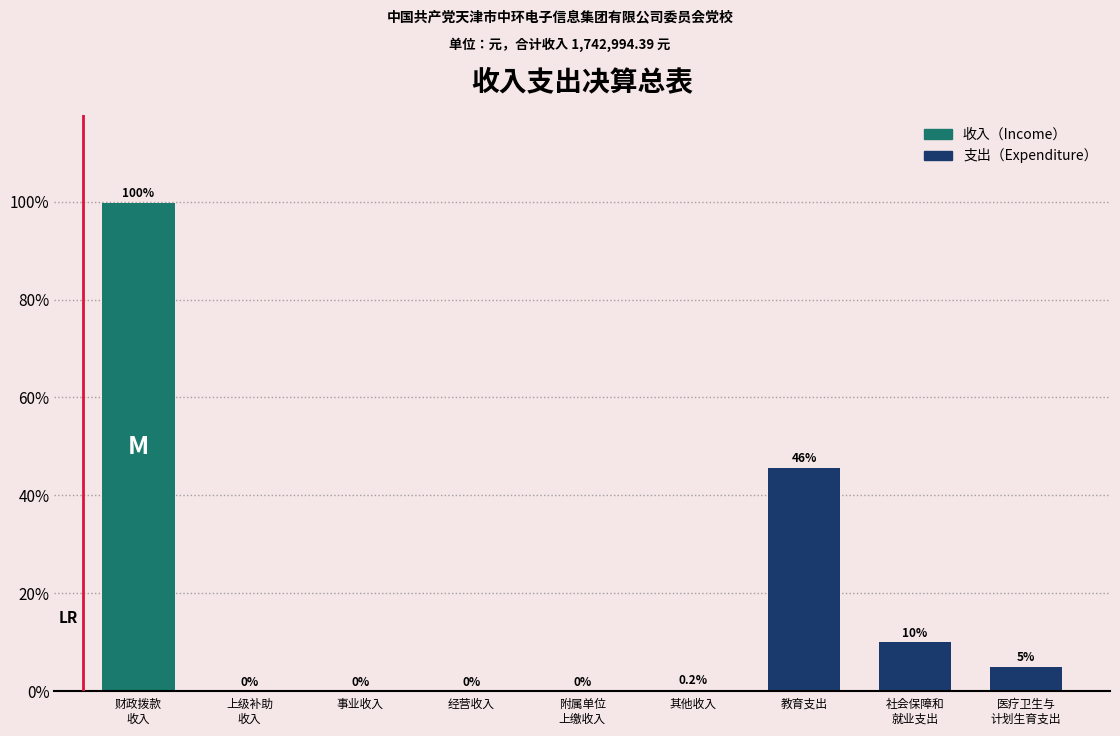

At which label is the value closest to 49?

教育支出